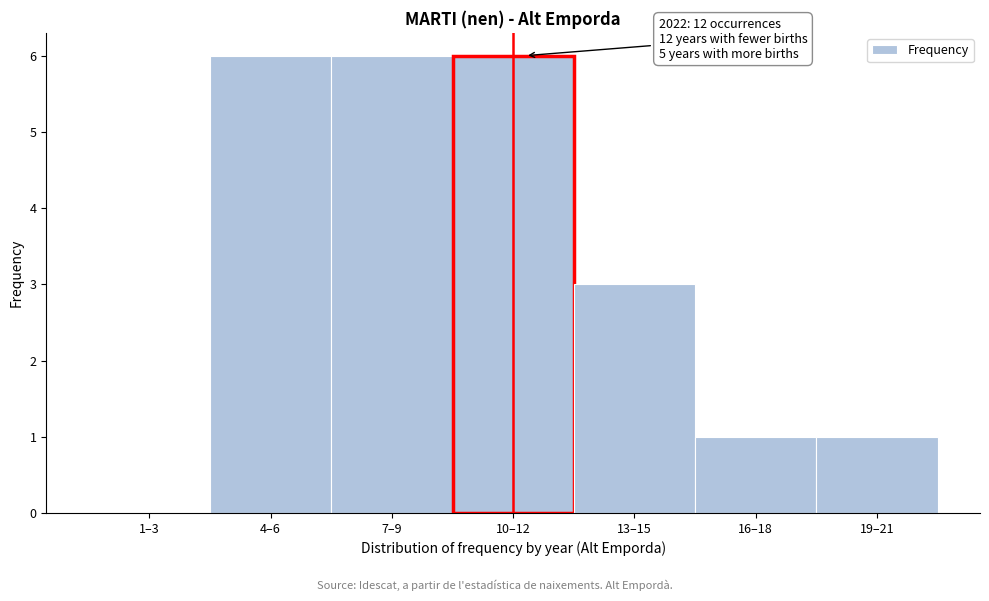

Reading left to right, transcribe all the data shown in this chart.

1–3=0	4–6=6	7–9=6	10–12=6	13–15=3	16–18=1	19–21=1